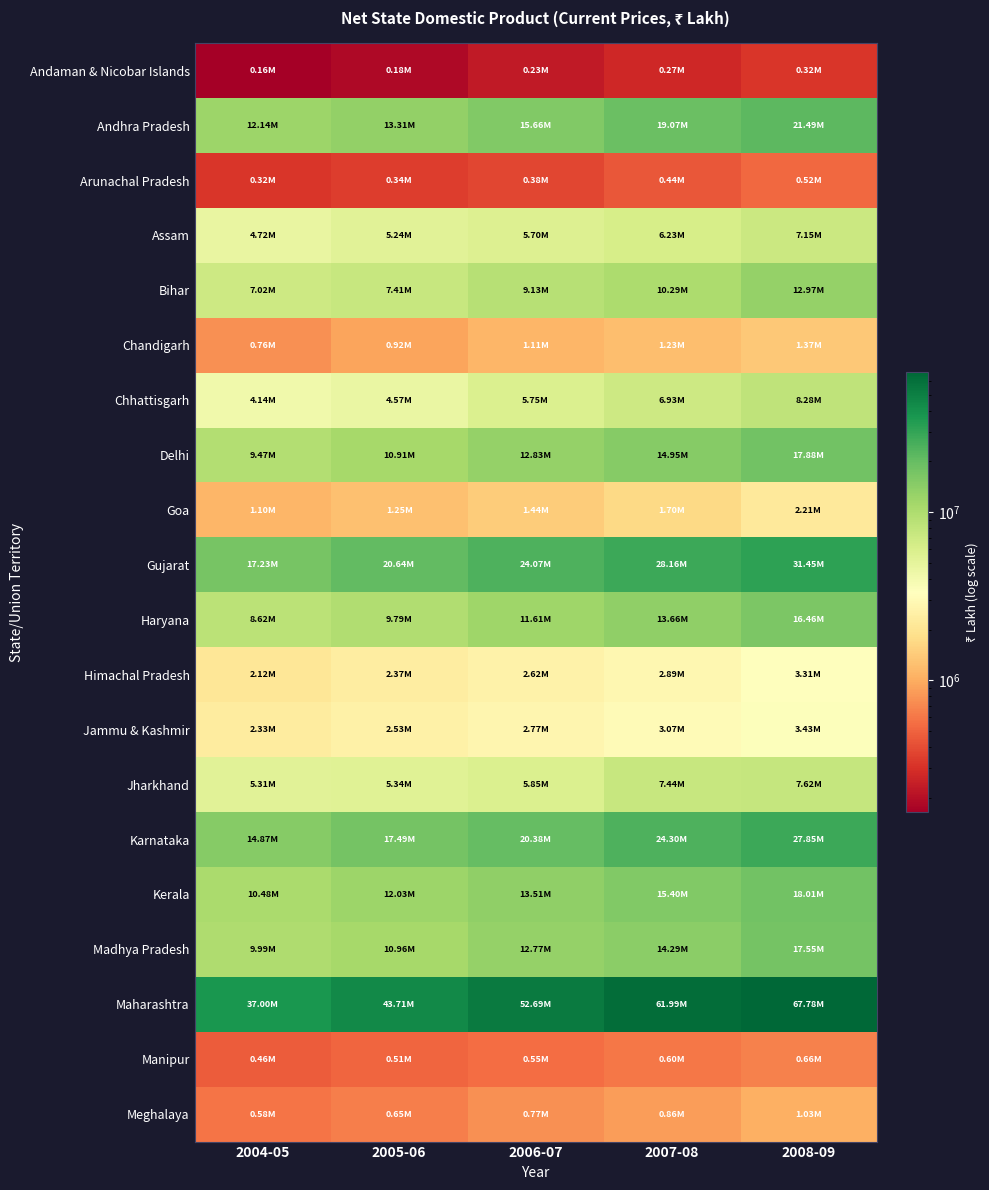

Between 2004-05 and 2007-08, which is larger?

2007-08